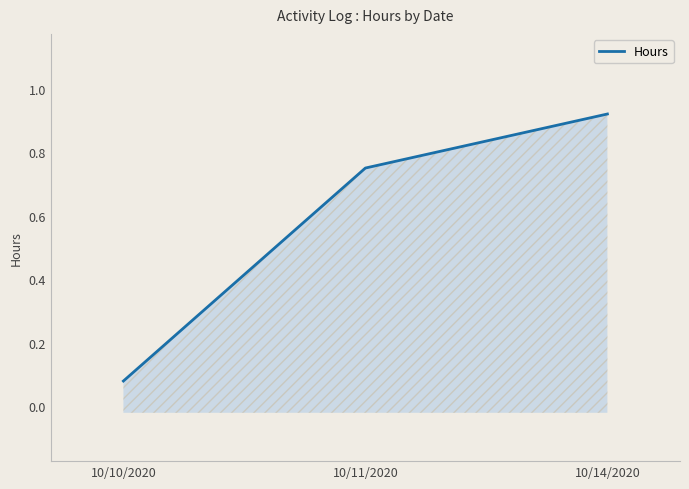

True or false: the data shows 0.2 at 10/14/2020.

False